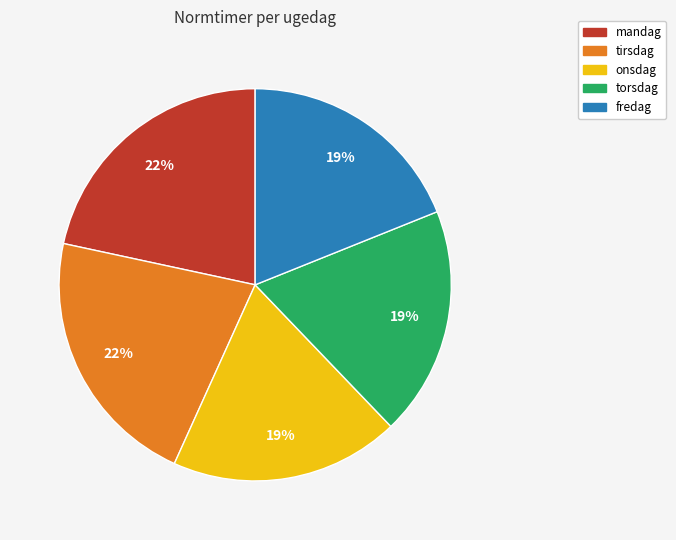

Is the sum of fredag and mandag greater than half?

No